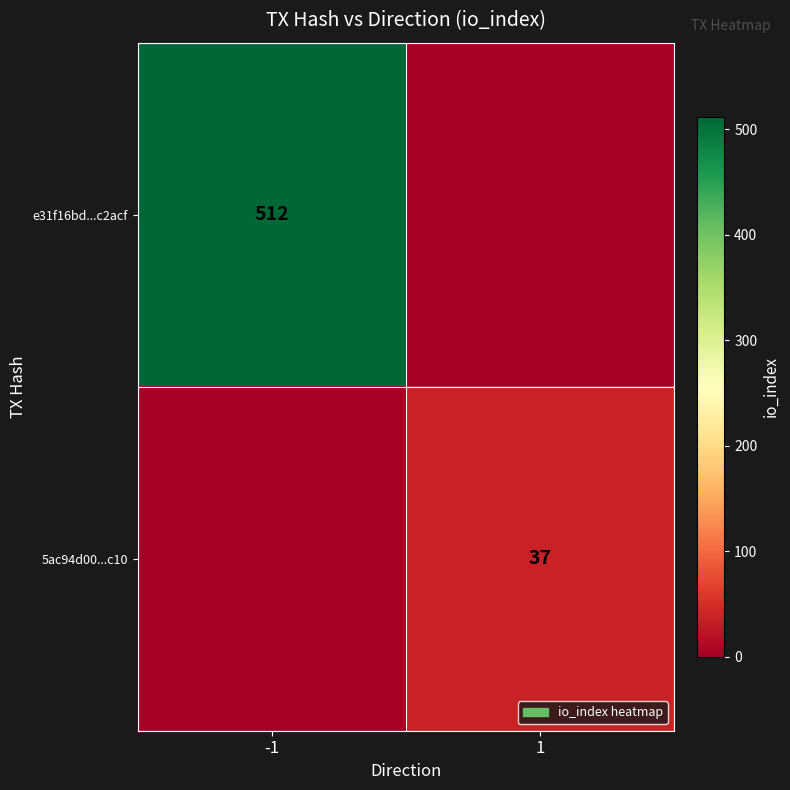

The e31f16bd...c2acf series shows 249 at -1. True or false?

False